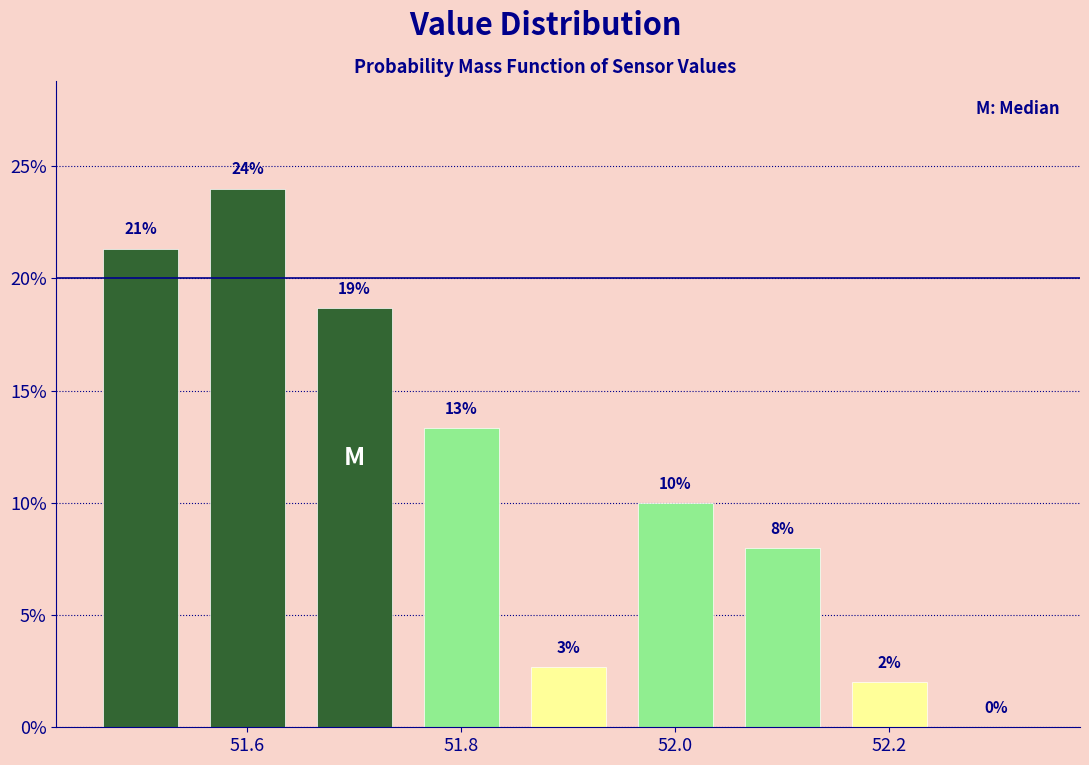

Over which range of the x-axis is the bar tallest?

51.55 to 51.65